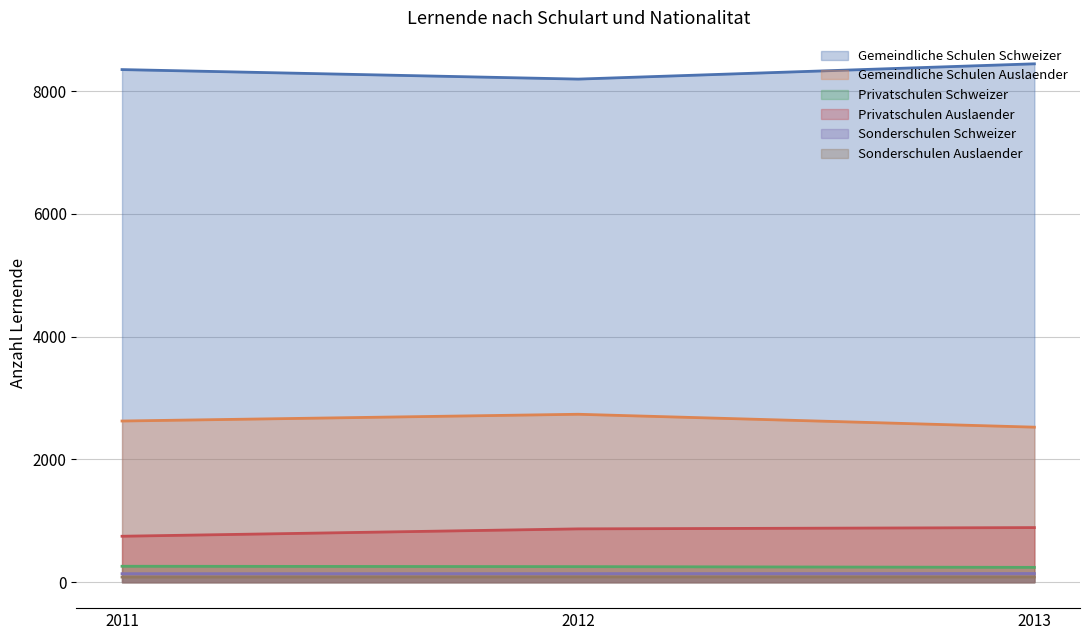

At which label does Sonderschulen Auslaender reach its peak?

2012